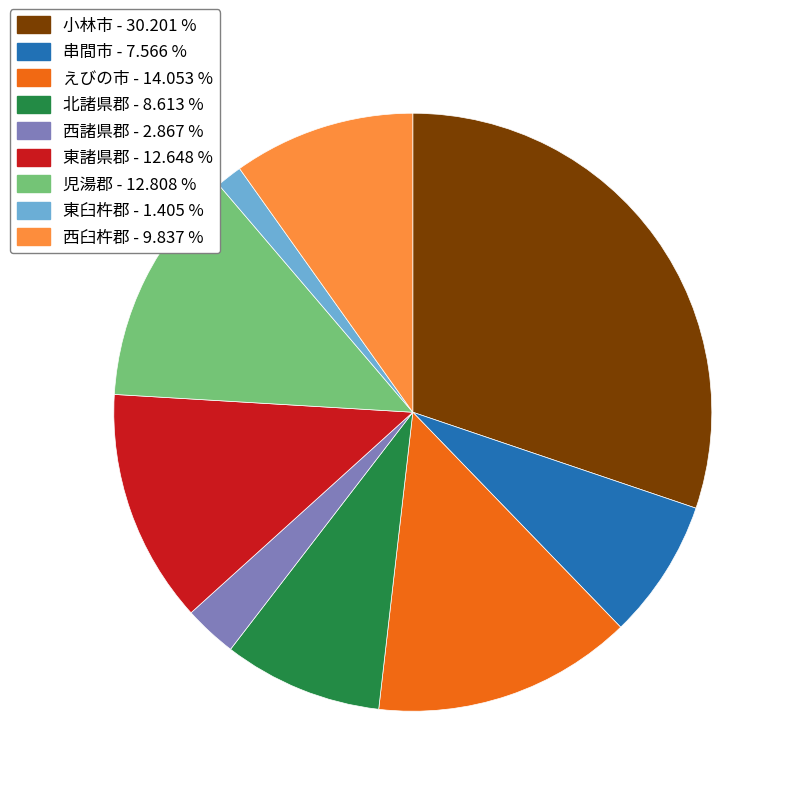

Which has a higher value, えびの市 or 小林市?

小林市